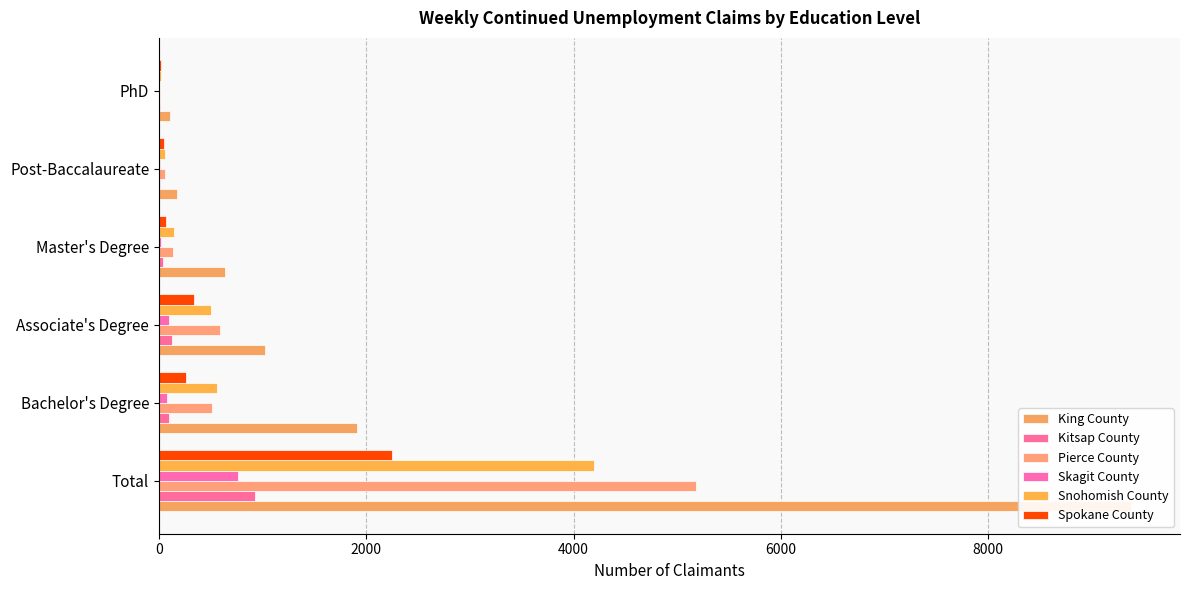

Reading left to right, extract all data points from this chart.

King County: 9383	1911	1024	633	170	104
Kitsap County: 925	100	122	40	13	7
Pierce County: 5182	508	590	133	57	8
Skagit County: 761	74	100	19	11	3
Snohomish County: 4196	560	505	144	61	22
Spokane County: 2248	264	335	71	45	17